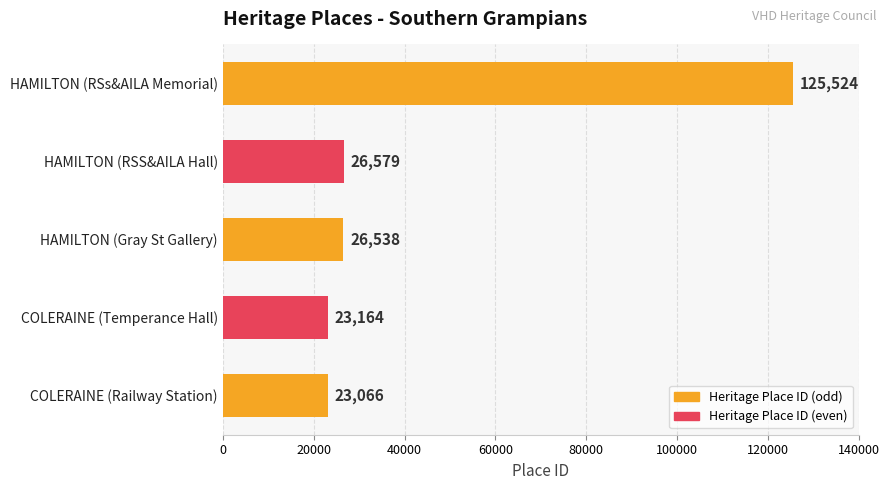

List the labels in order of value, smallest first.

COLERAINE (Railway Station), COLERAINE (Temperance Hall), HAMILTON (Gray St Gallery), HAMILTON (RSS&AILA Hall), HAMILTON (RSs&AILA Memorial)